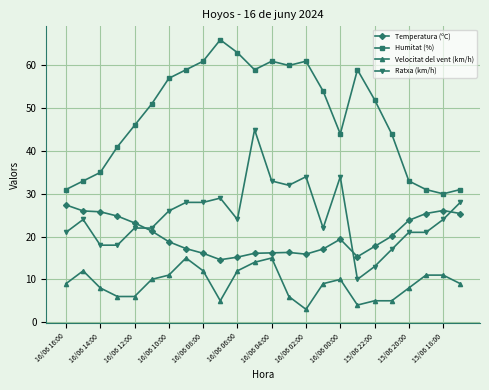

How many times do Temperatura (ºC) and Ratxa (km/h) cross each other?

3